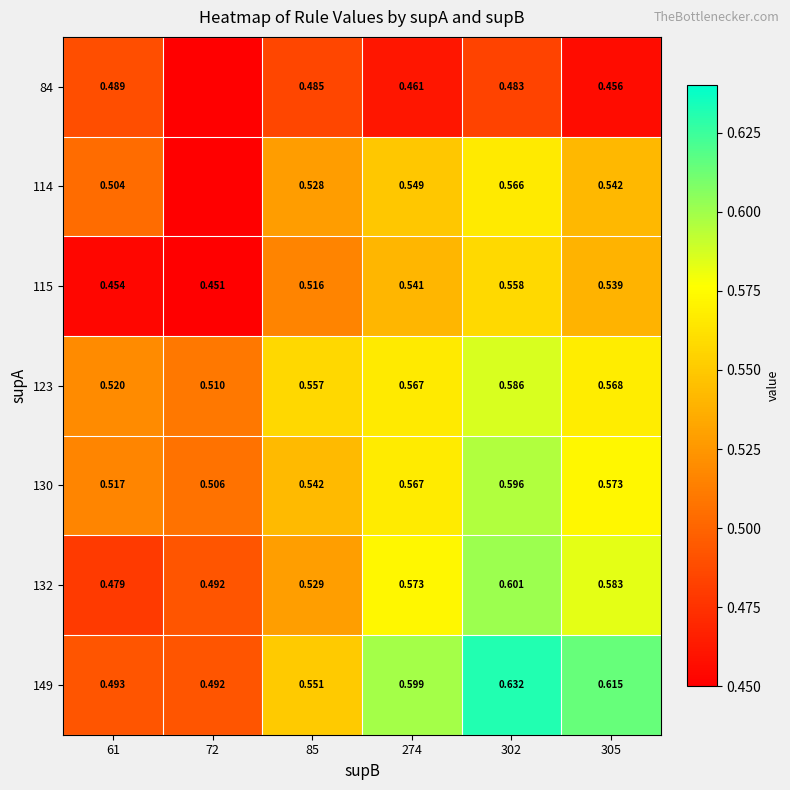

Is the value of 132 at 85 greater than the value of 114 at 302?

No